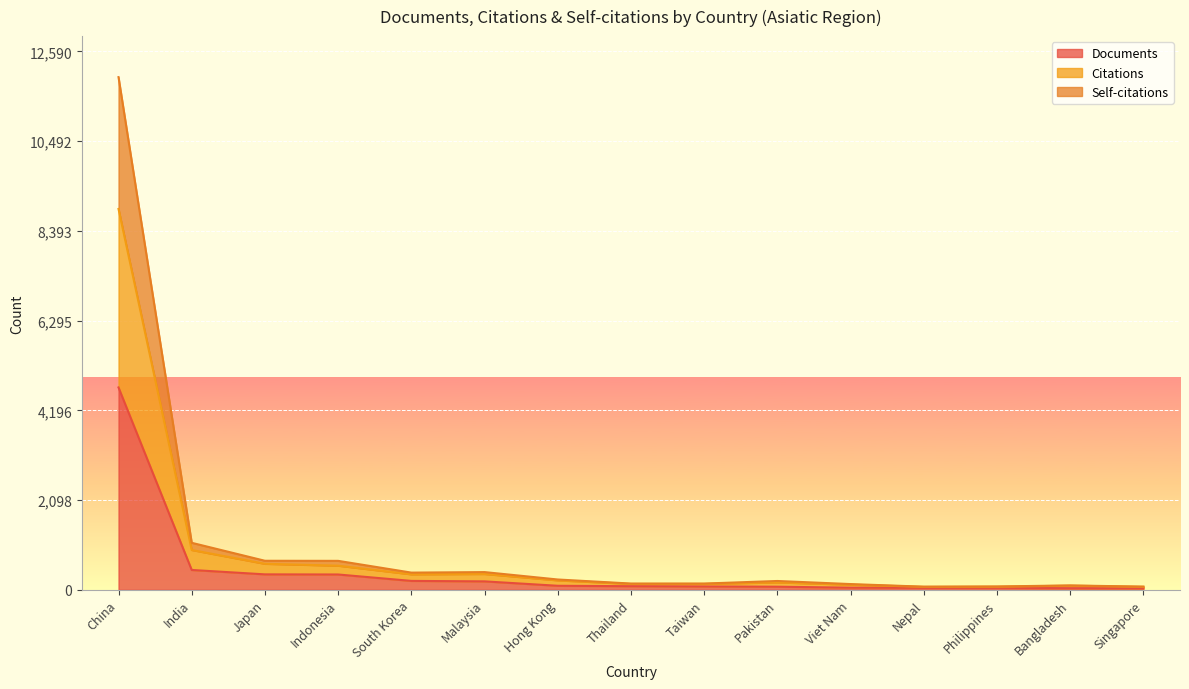

How many lines are shown in the chart?

3